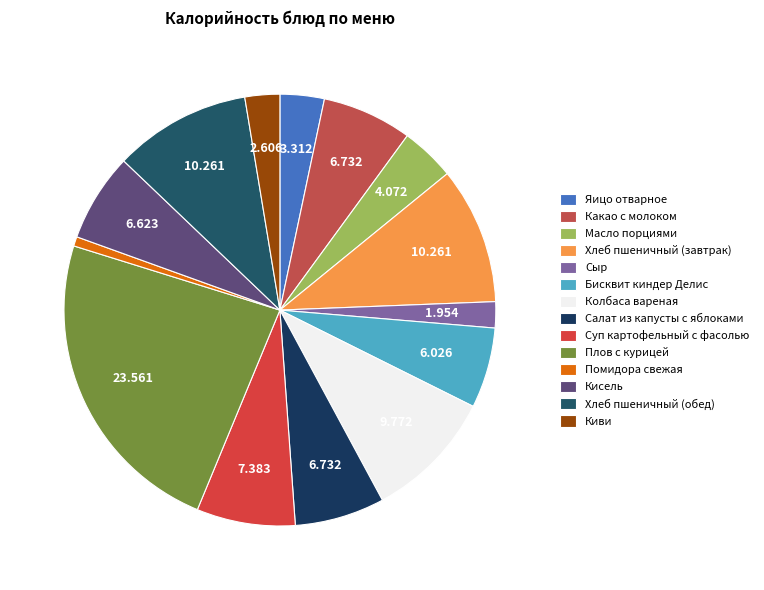

To the nearest percent, what portion does Сыр represent?

2%